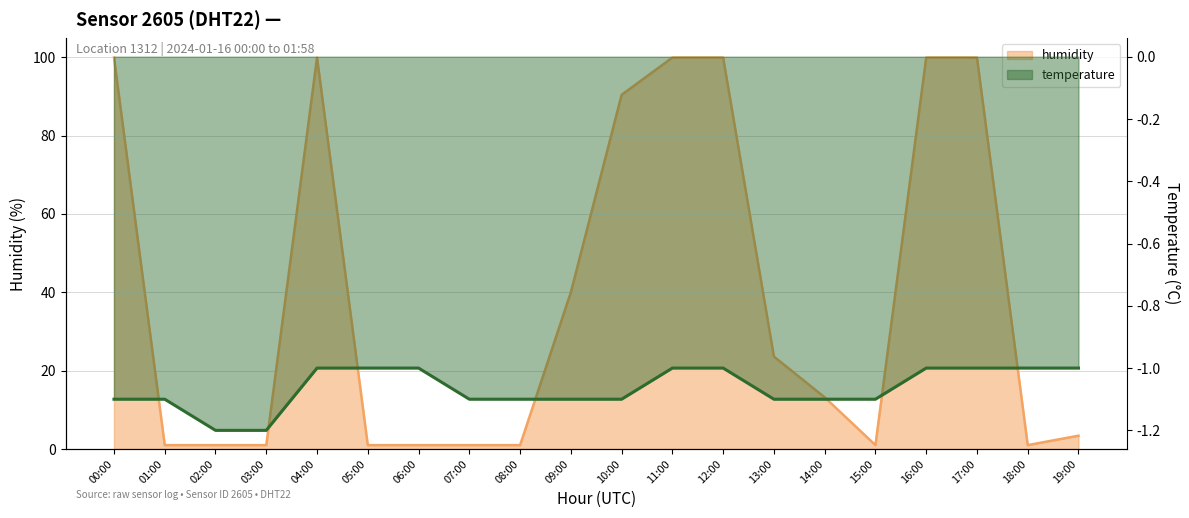

What is the label of the 6th point from the left?

05:00